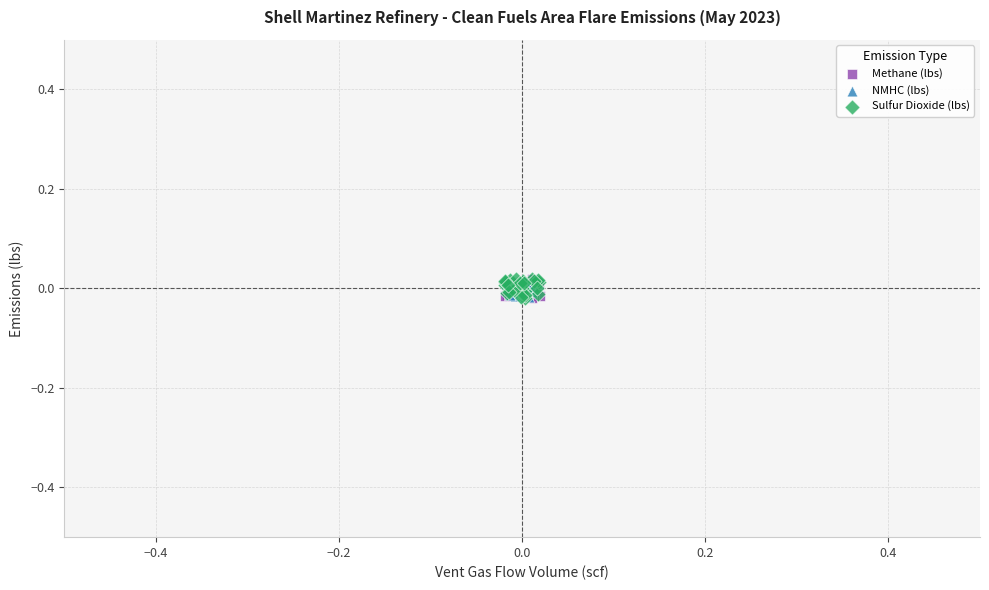

What are all the series names shown in the legend?

Methane (lbs), NMHC (lbs), Sulfur Dioxide (lbs)